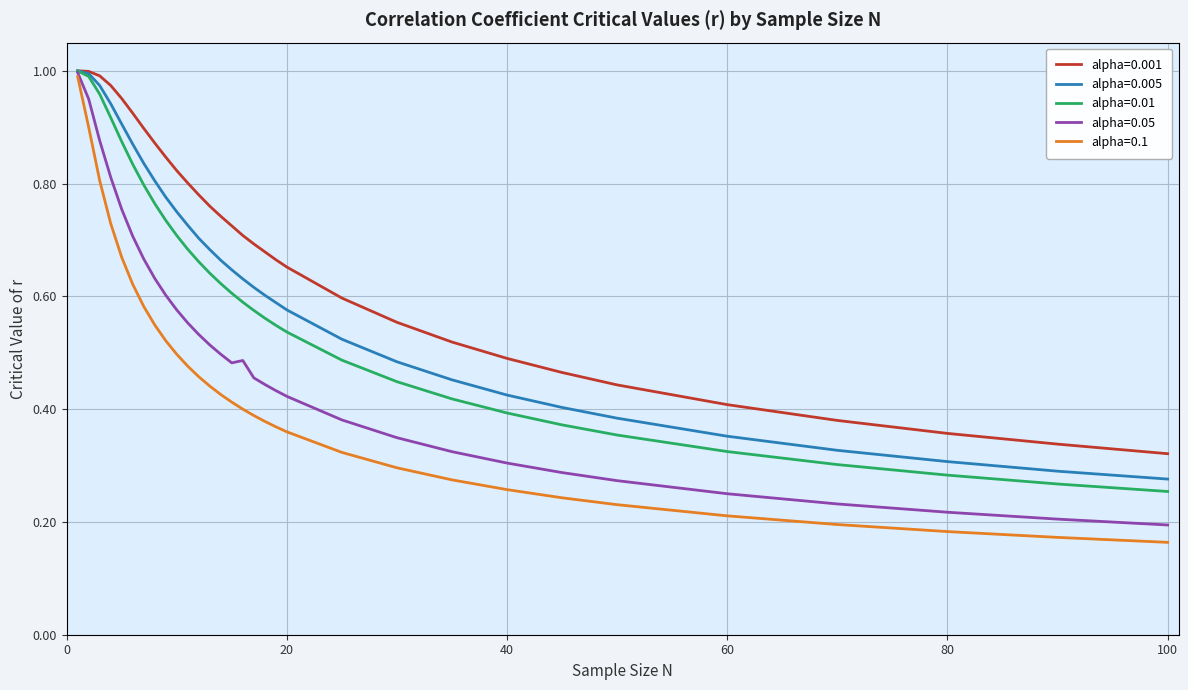

Which series has the largest total across all categories?

alpha=0.001